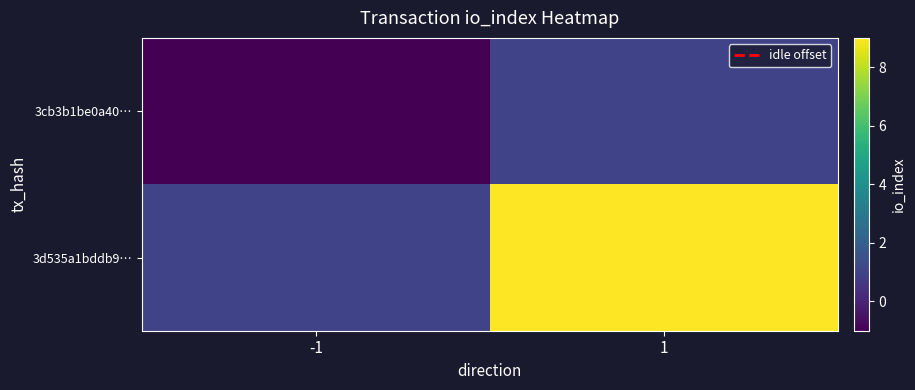

Reading left to right, list all the values displayed in this chart.

3cb3b1be0a40…: -1=-1	1=1
3d535a1bddb9…: -1=1	1=9